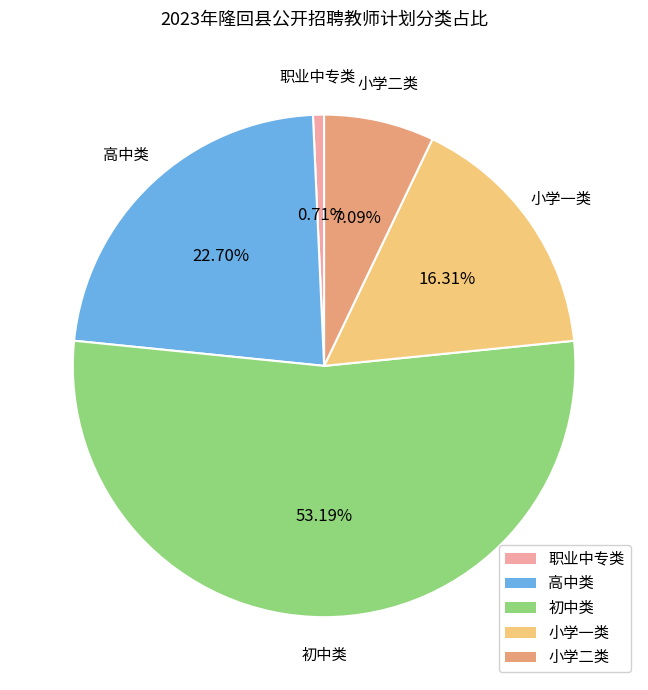

To the nearest percent, what is the difference between the largest and smallest slice percentages?

52%